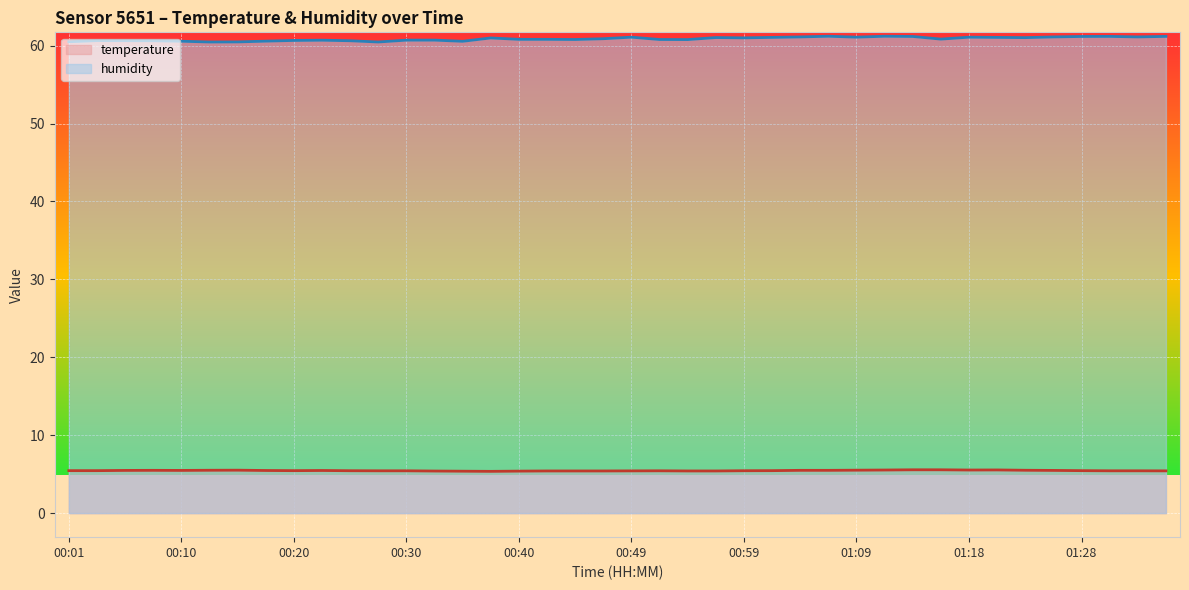

At how many categories does at least one series exceed 43?

40